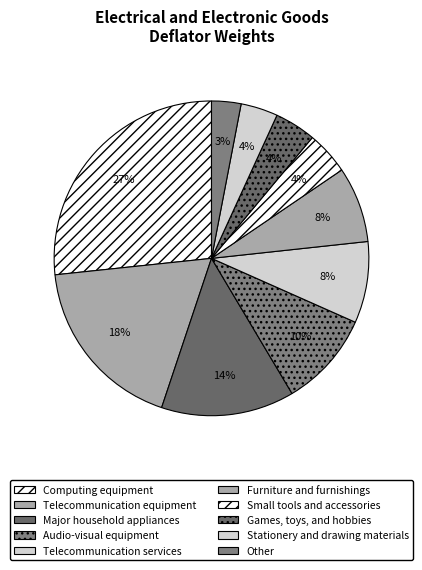

How much of the chart is everything except Games, toys, and hobbies?

95.8%